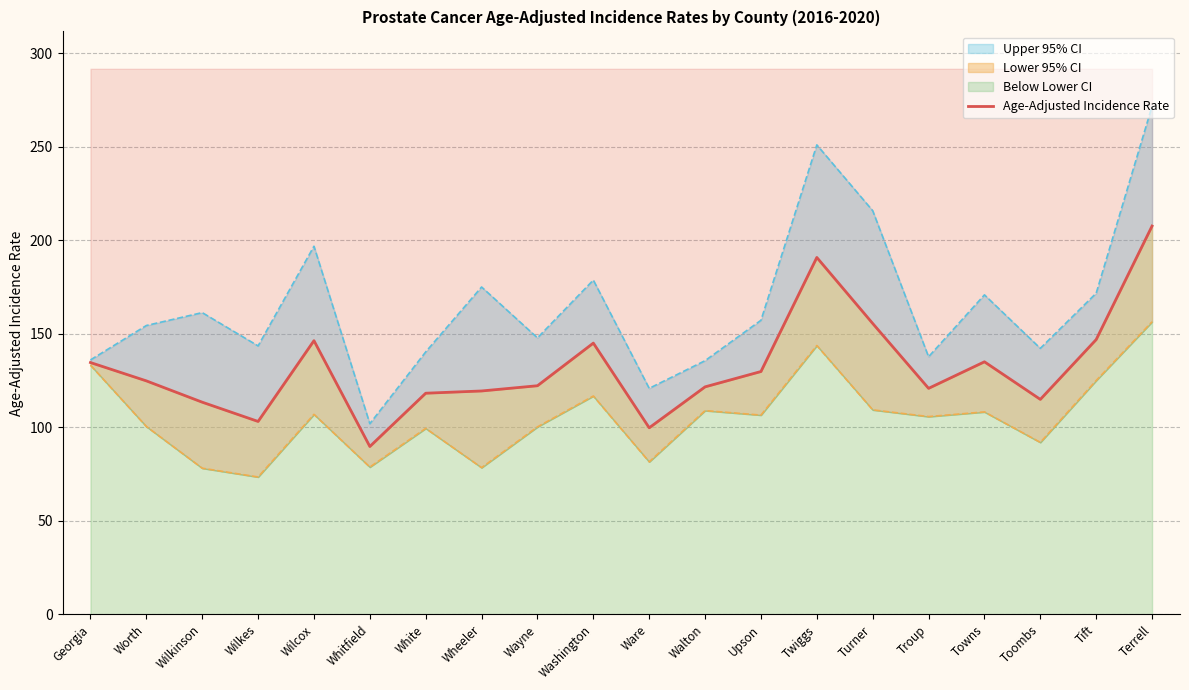

True or false: the data shows 118.3 at White.

True